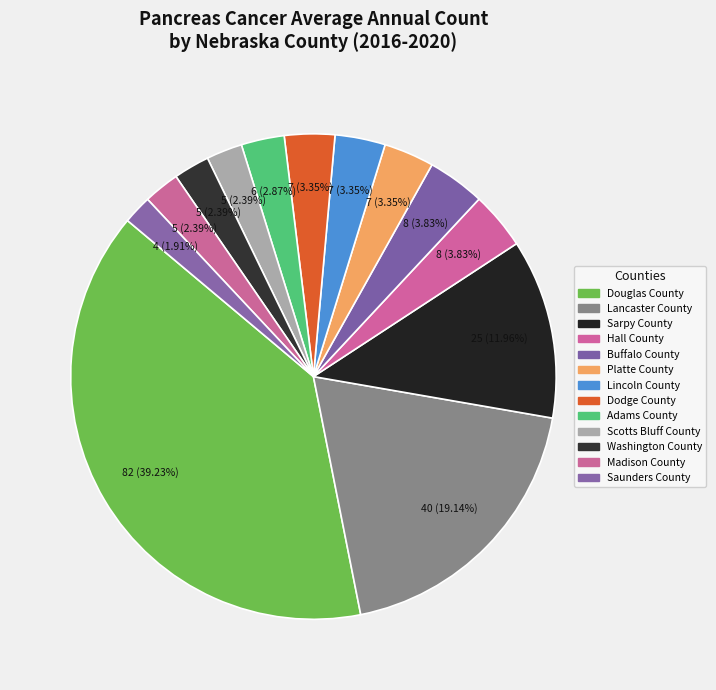

To the nearest percent, what is the difference between the largest and smallest slice percentages?

37%